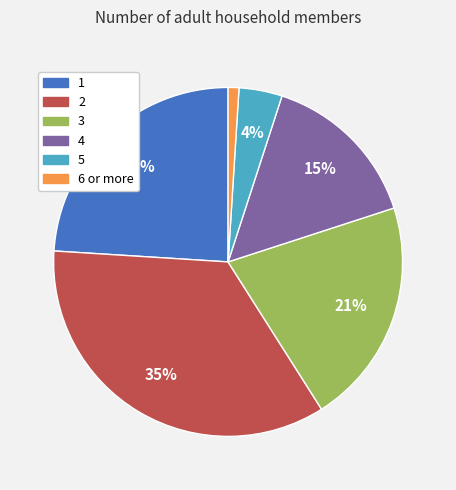

True or false: 4 accounts for 26% of the total.

False